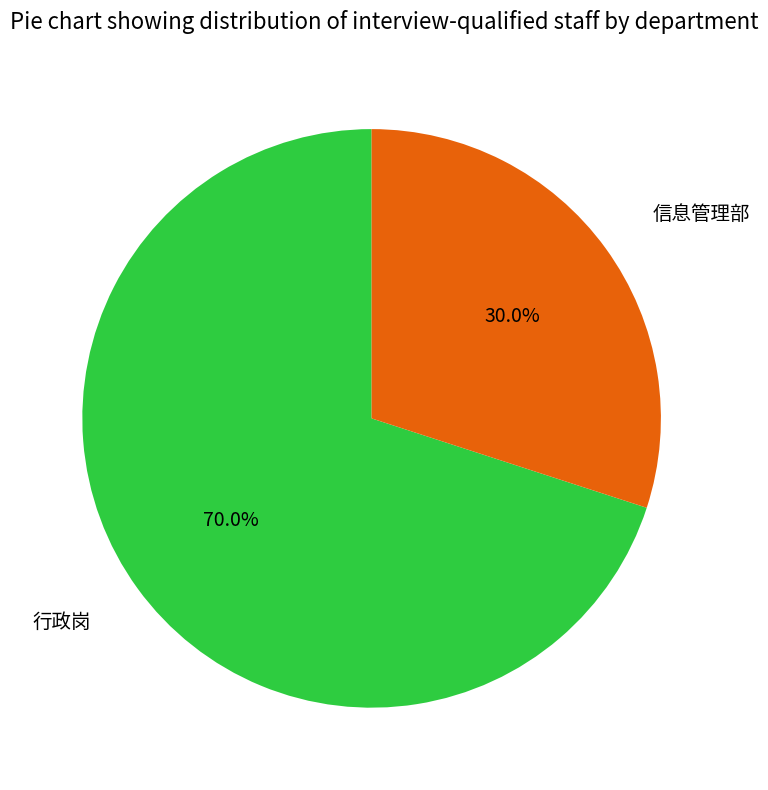

Between 行政岗 and 信息管理部, which is larger?

行政岗